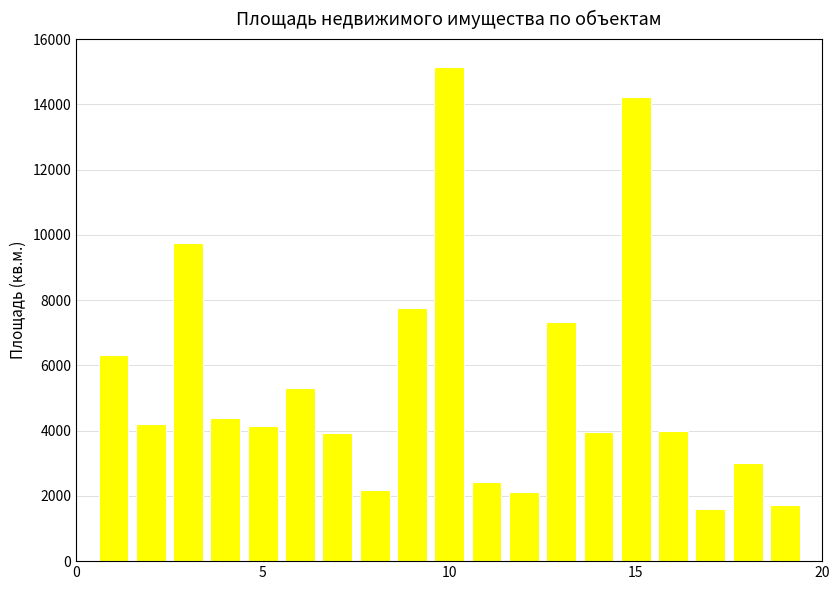

What is the difference between the second highest and minimum values?

12625